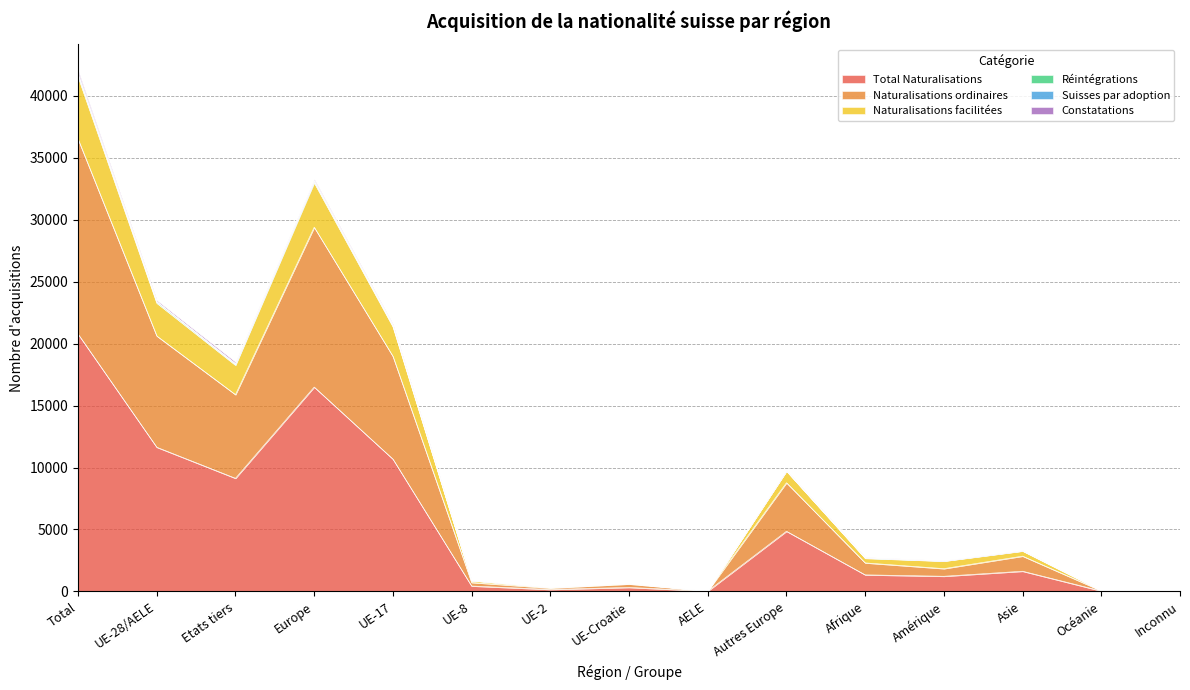

Which category has the highest value in the Total Naturalisations series?

Total